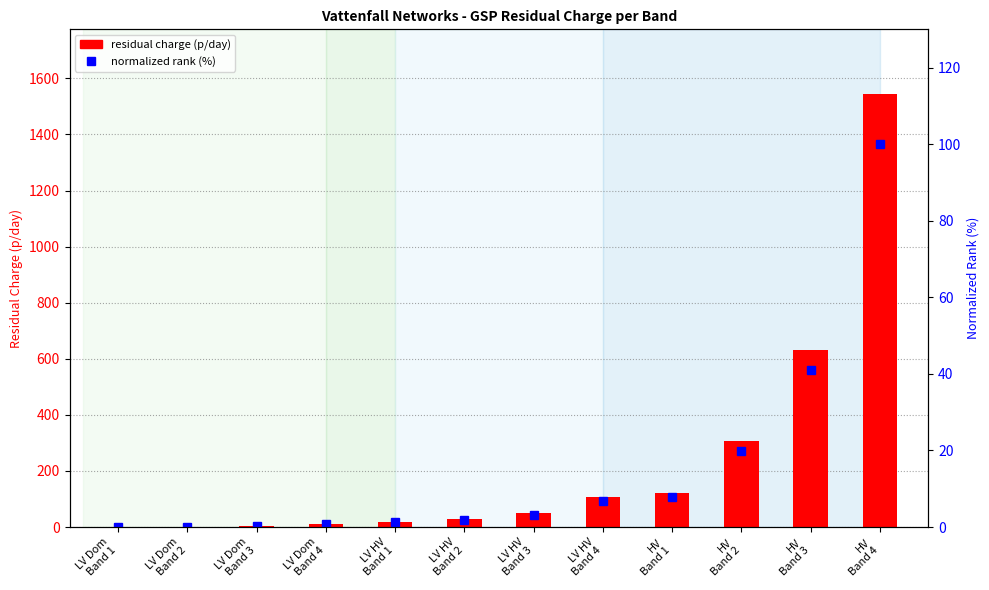

Is it true that residual charge (p/day) equals 0.5 at LV Dom
Band 2?

False